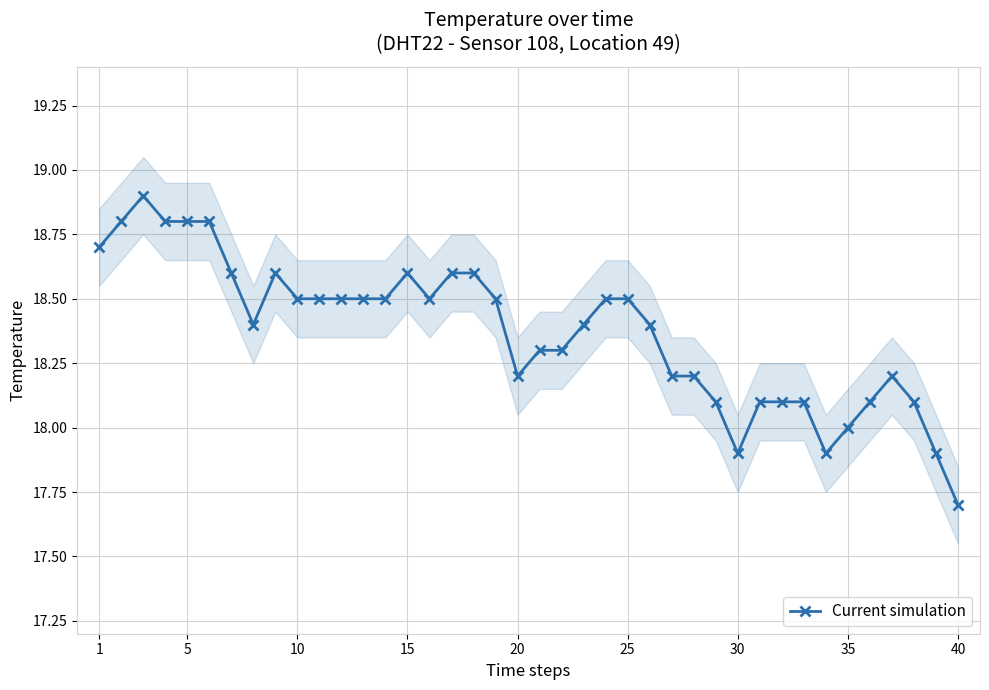

Does the chart have visible grid lines?

Yes